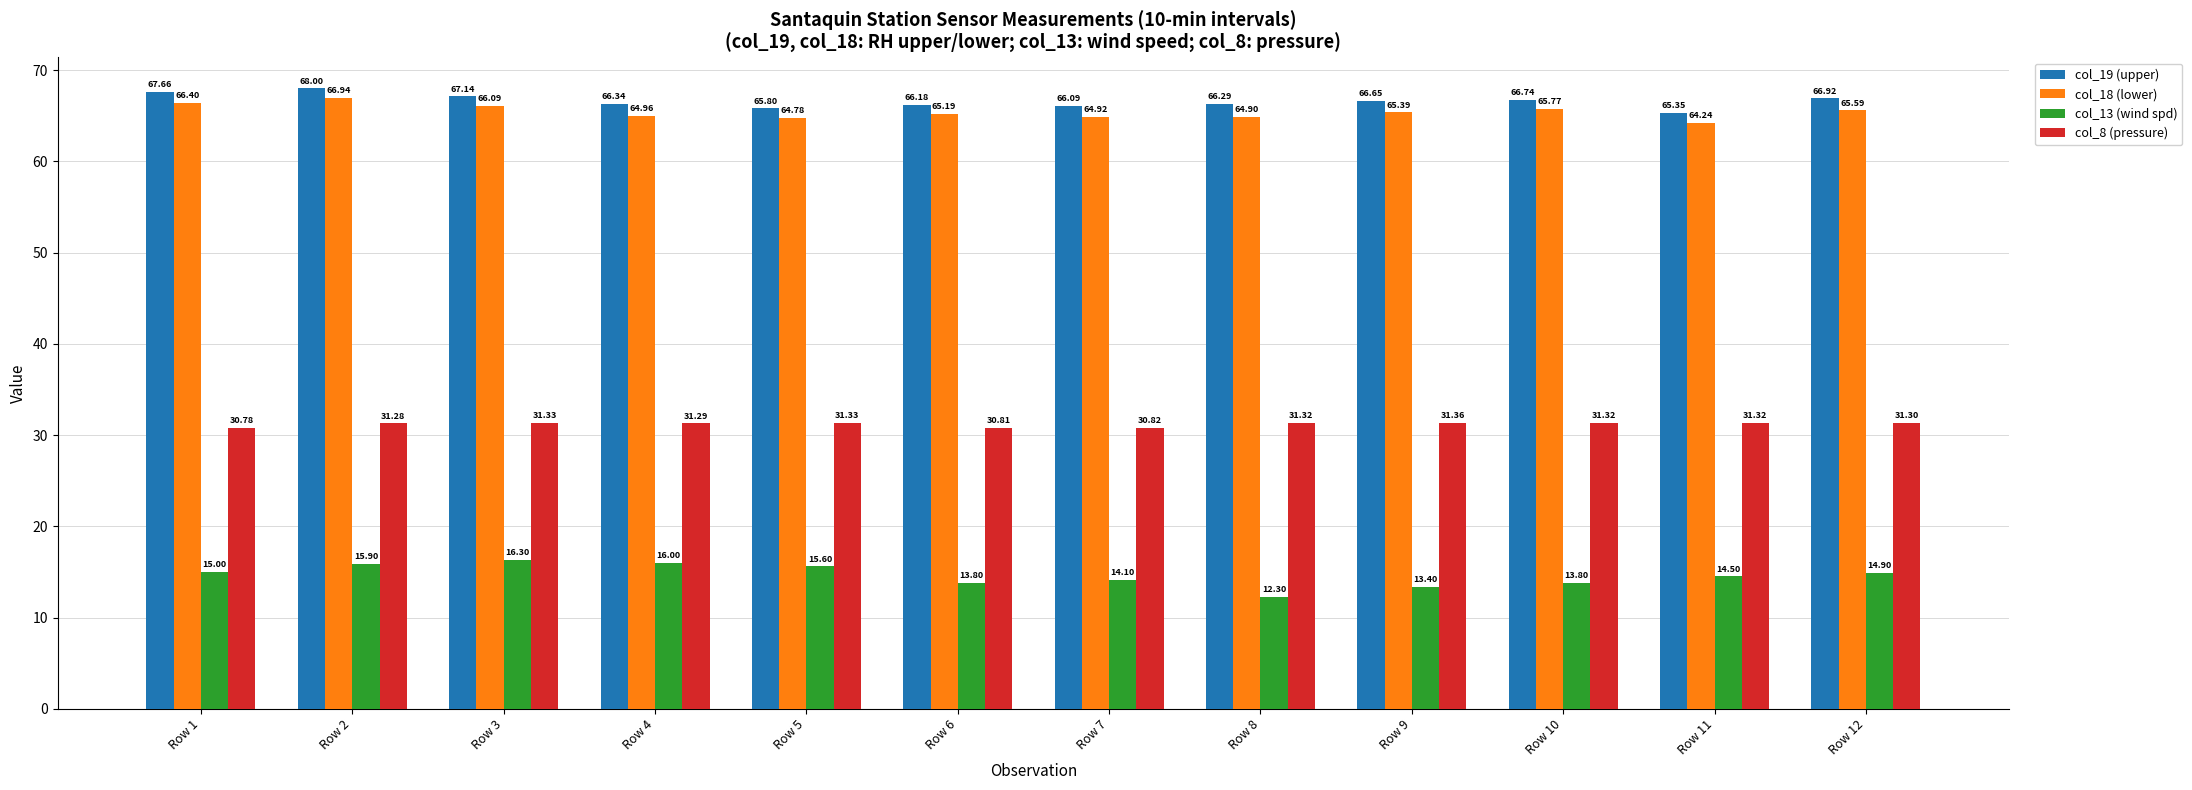

At which label is col_19 (upper) closest to 66?

Row 7